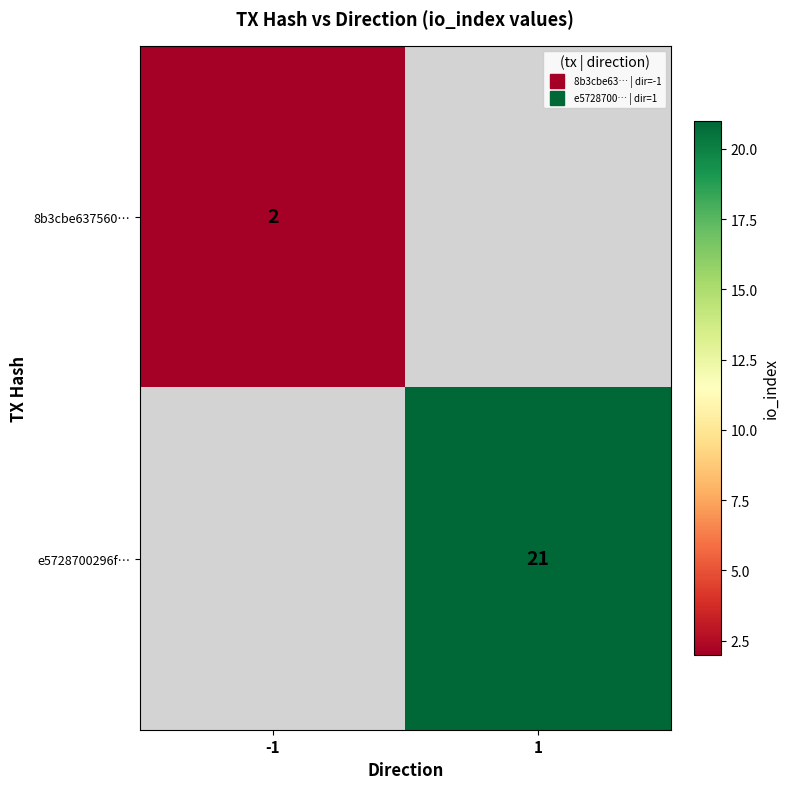

True or false: e5728700296f… has a value of 21.0 at 1.

True